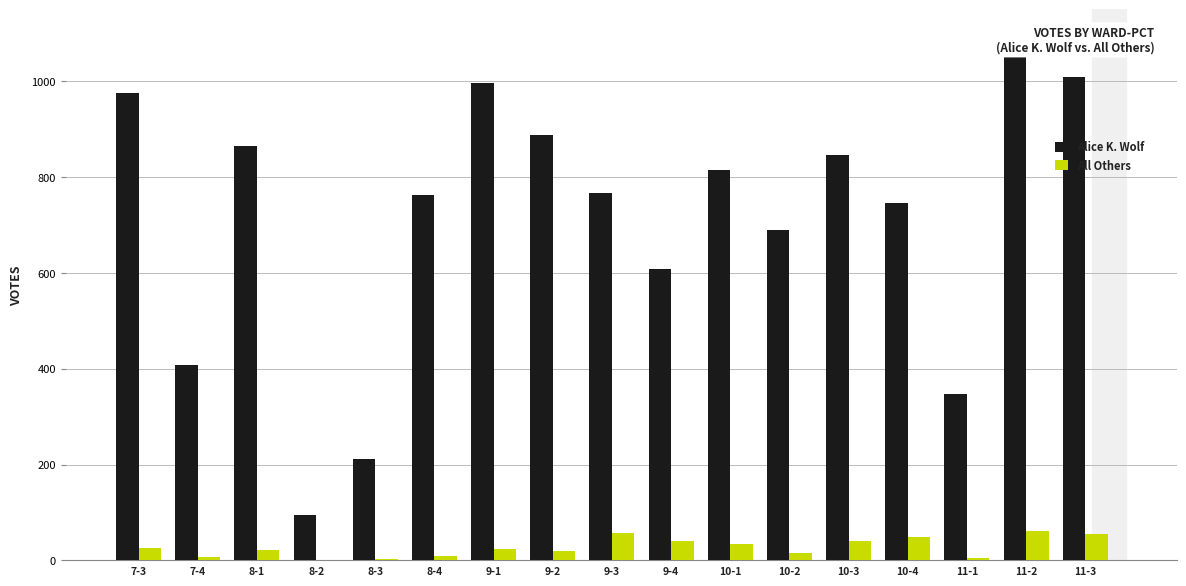

Which series has the largest total across all categories?

Alice K. Wolf